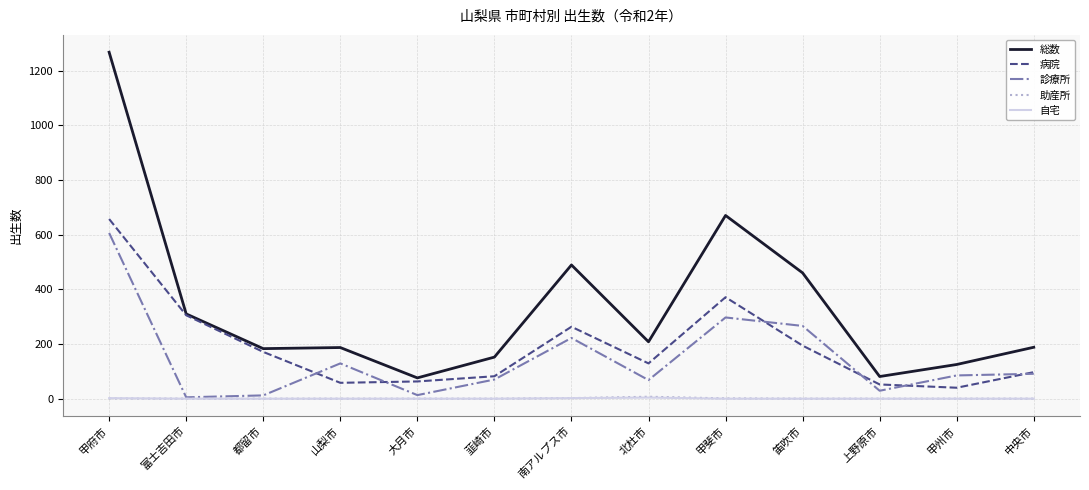

What is the sum of all 助産所 values?

11